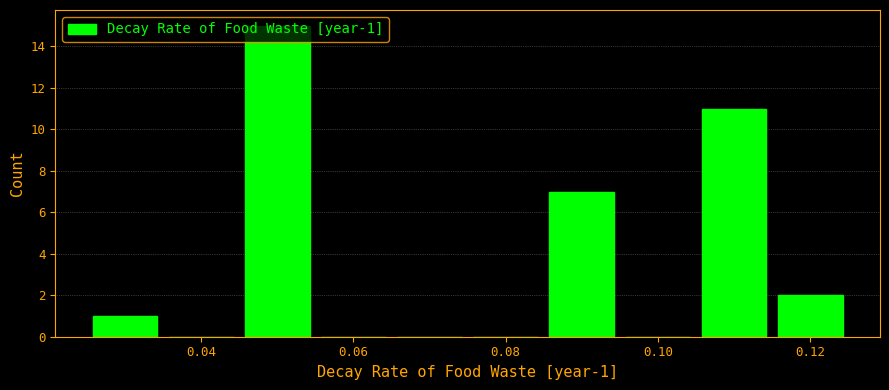

Over which range of the x-axis is the bar tallest?

0.045 to 0.055